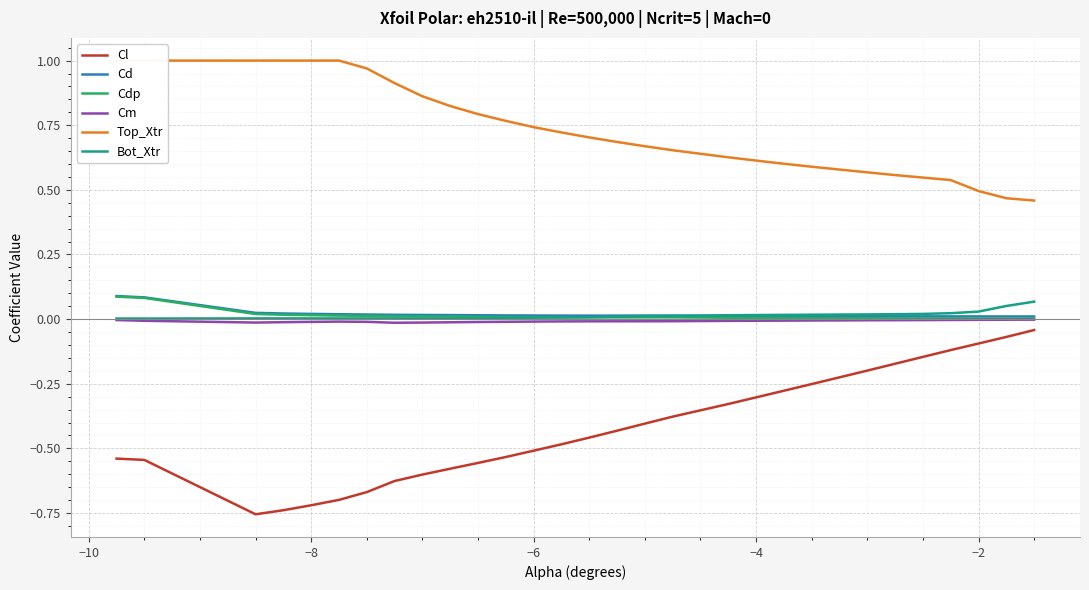

True or false: Cdp and Cl intersect in this chart.

False